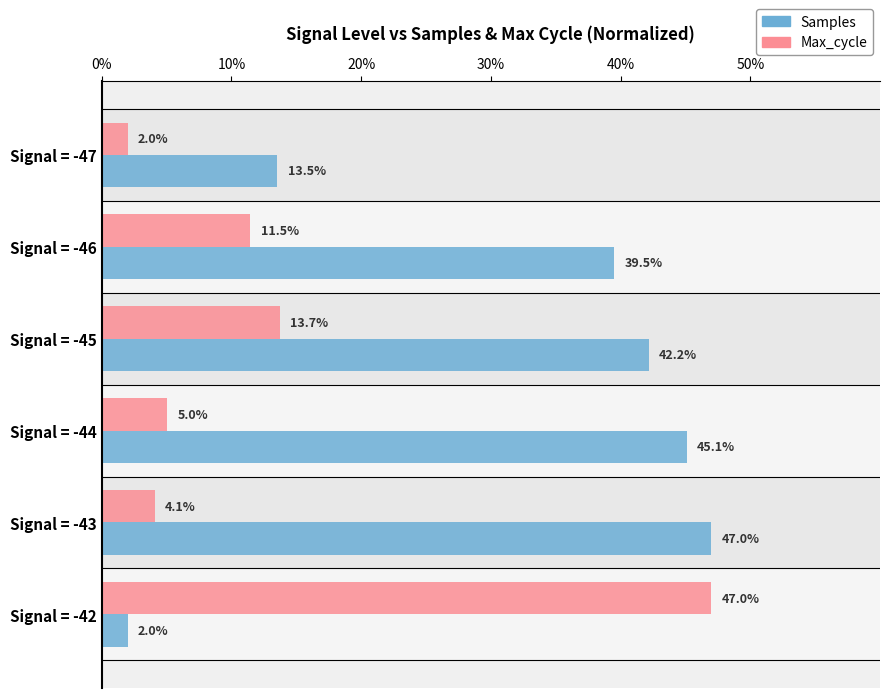

List the series in order of their peak value, highest first.

Samples, Max_cycle